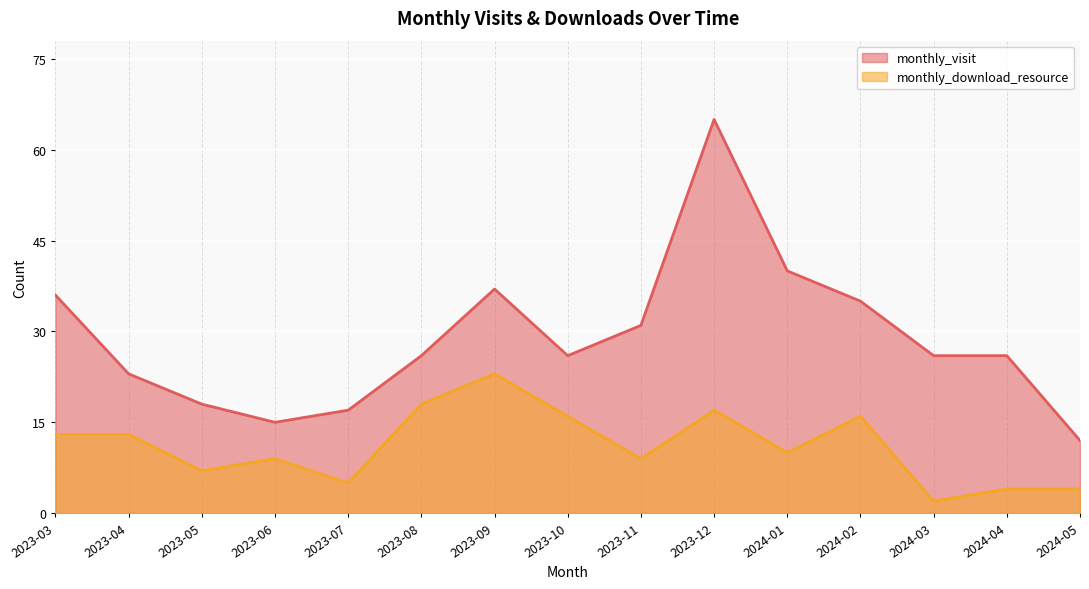

True or false: monthly_download_resource has a value of 18 at 2023-08.

True